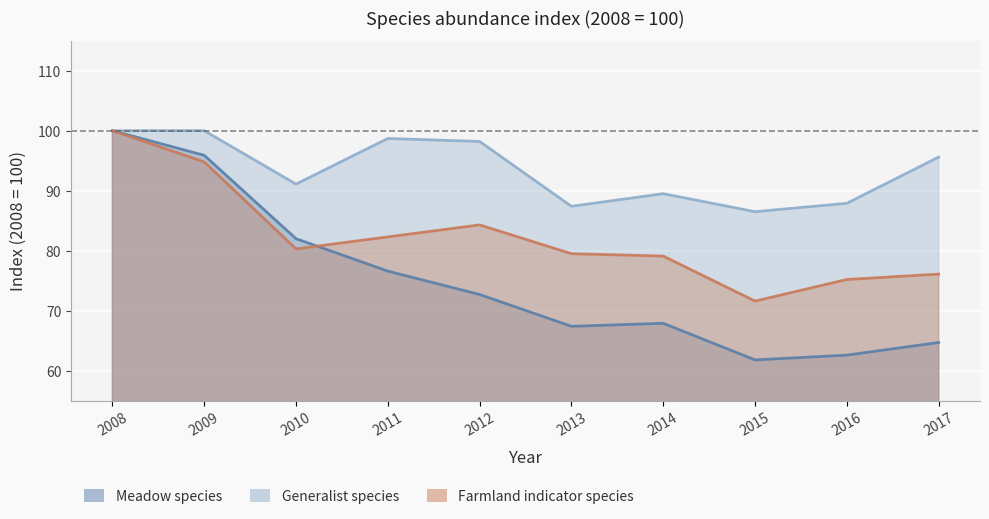

What is the value of the Generalist species point at the 10th from the left?

95.6